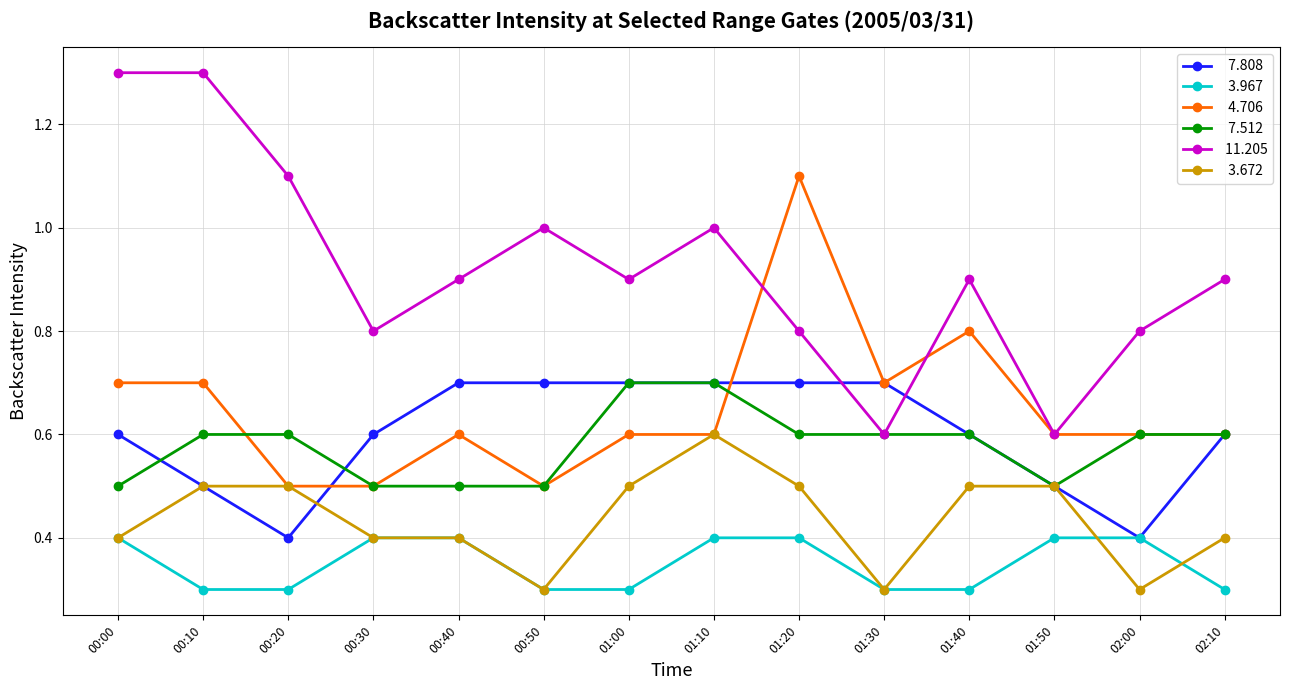

What is the difference between the highest and lowest values at 00:20?

0.8